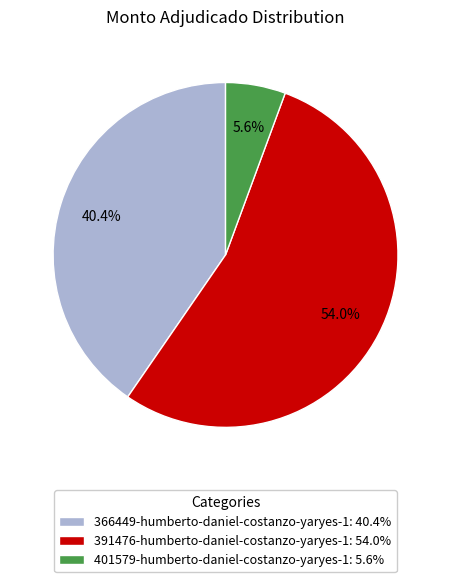

Rank the categories by value from lowest to highest.

401579-humberto-daniel-costanzo-yaryes-1, 366449-humberto-daniel-costanzo-yaryes-1, 391476-humberto-daniel-costanzo-yaryes-1